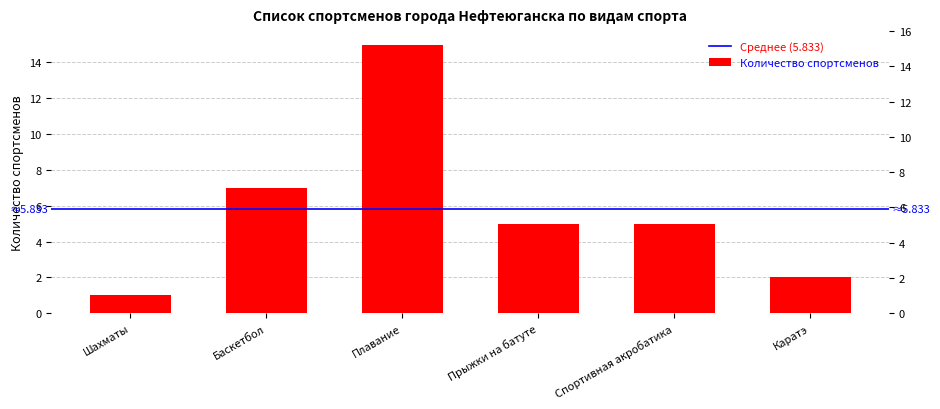

What is the difference between the maximum and minimum values?

14